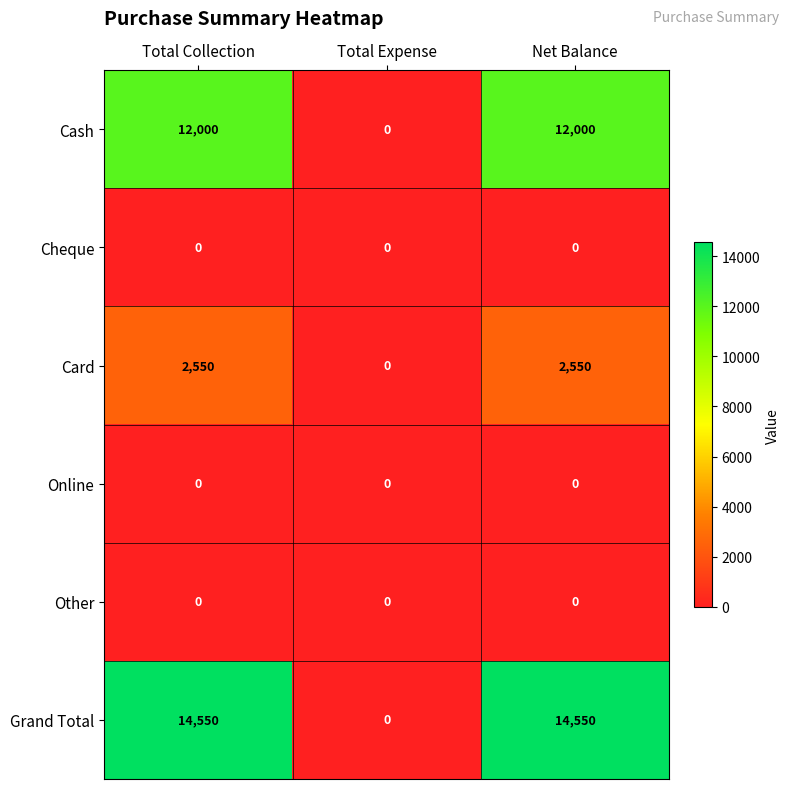

The value of Cash at Net Balance is 12000. True or false?

True